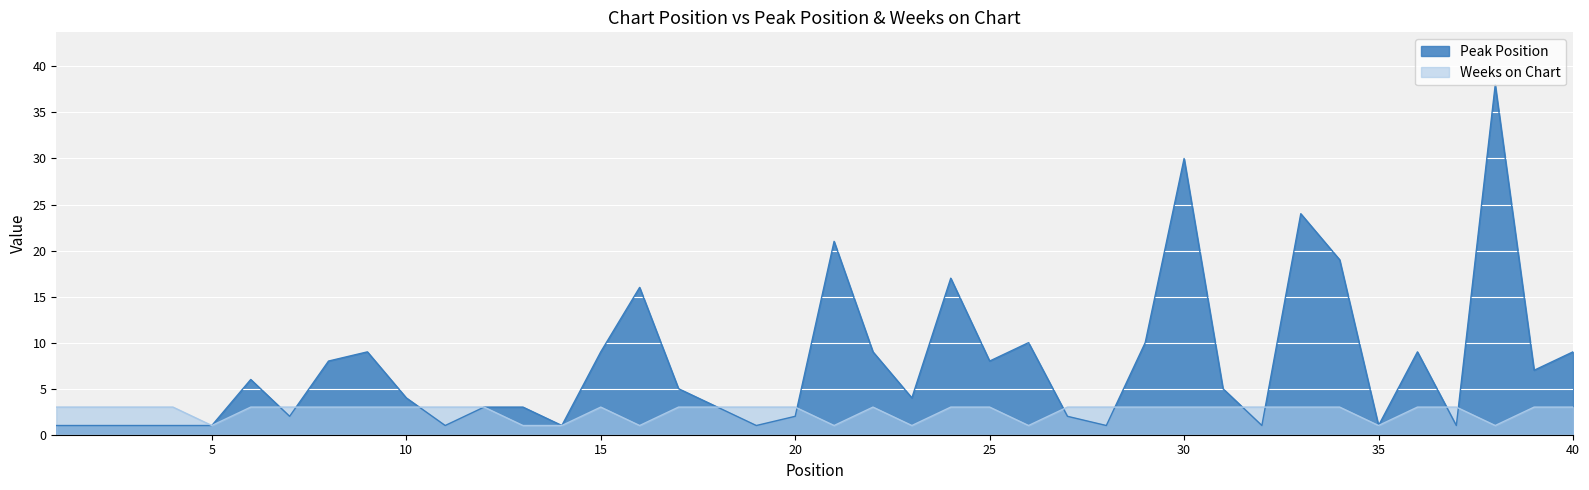

What is the highest value of the Peak Position series?

38